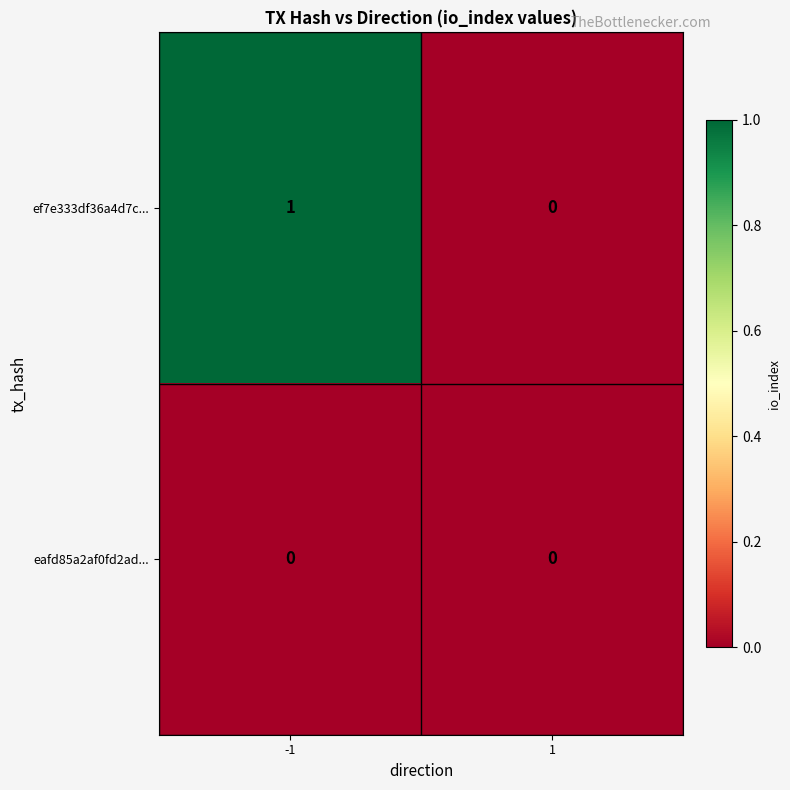

Rank the series by their maximum value, from lowest to highest.

eafd85a2af0fd2ad..., ef7e333df36a4d7c...